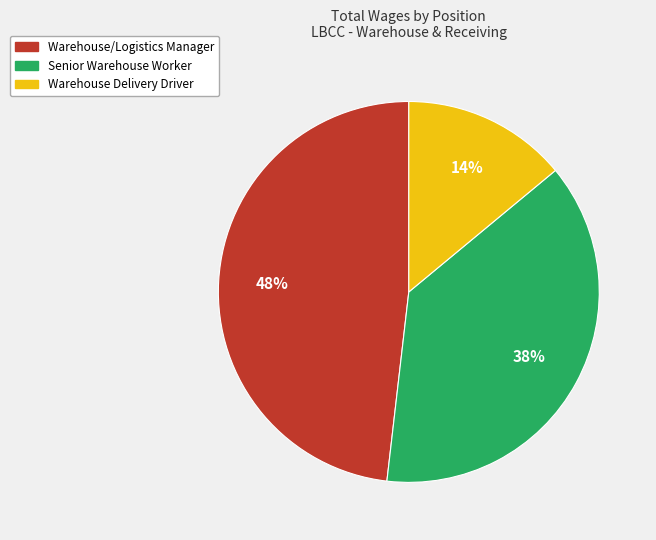

What is the ratio of the value at Senior Warehouse Worker to the value at Warehouse/Logistics Manager?

0.8